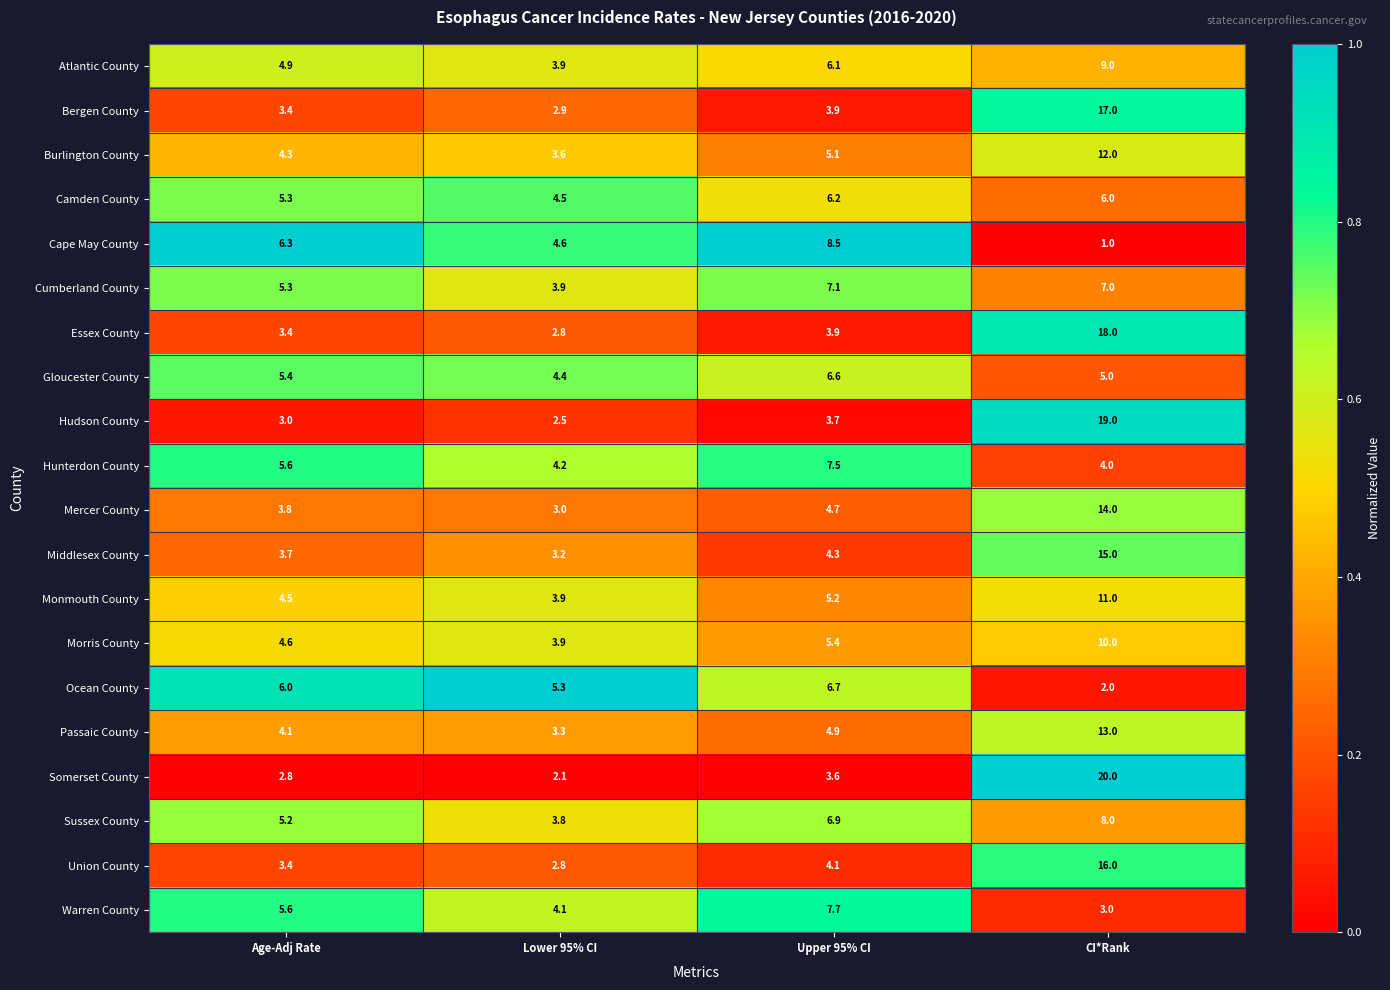

True or false: Passaic County has a value of 2.8 at Age-Adj Rate.

False